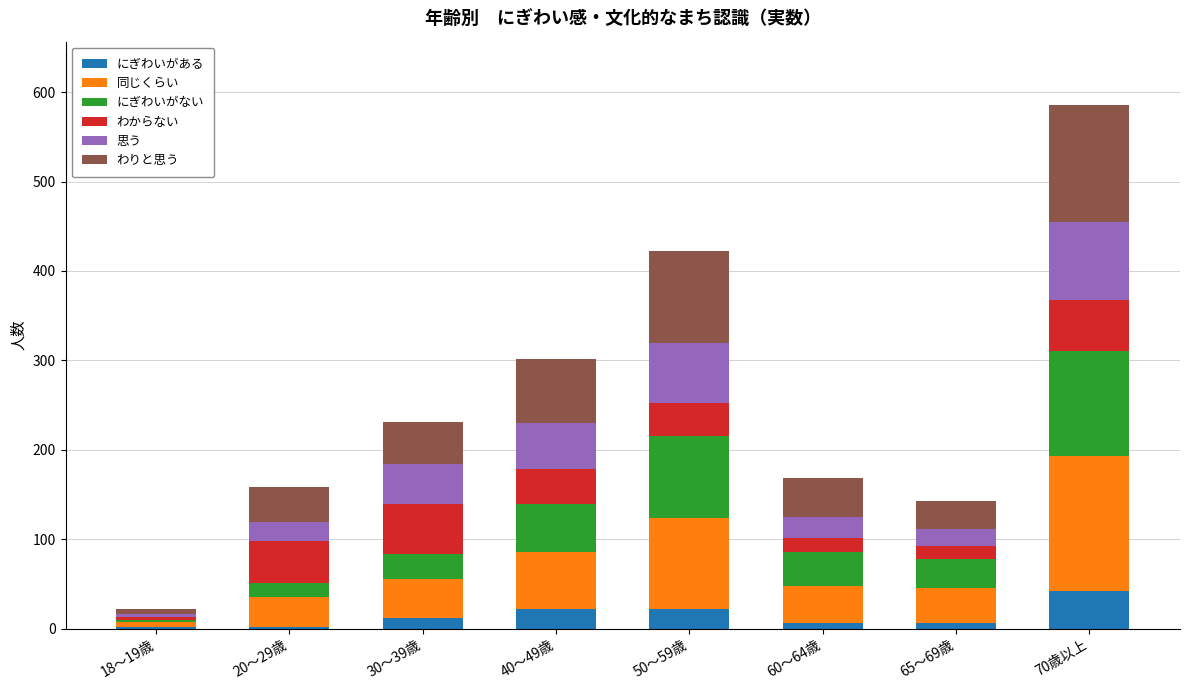

What is the highest value of the にぎわいがある series?

42